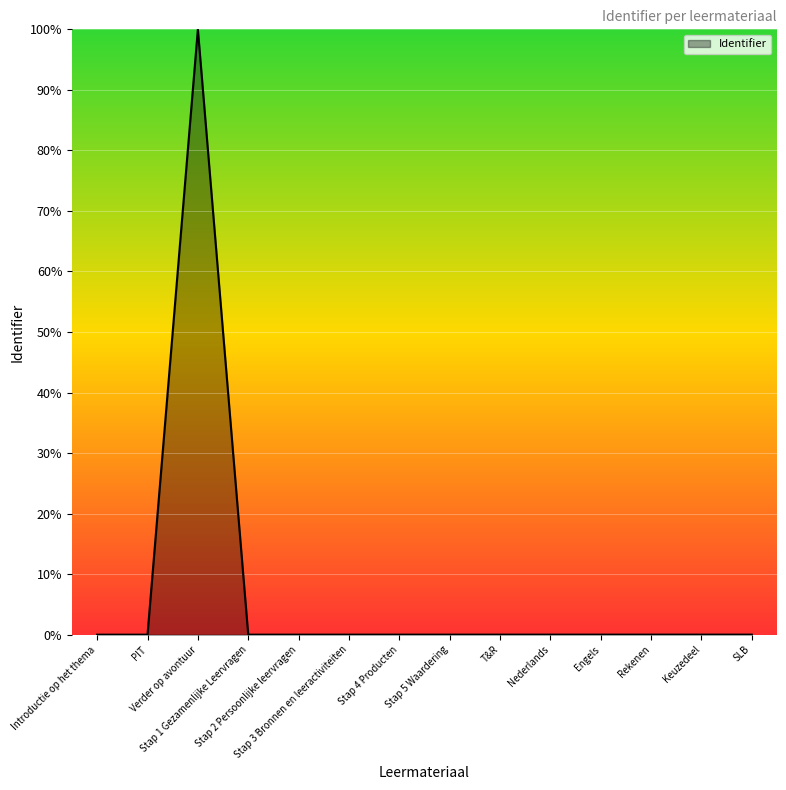

What is the maximum value shown in the chart?

100.0